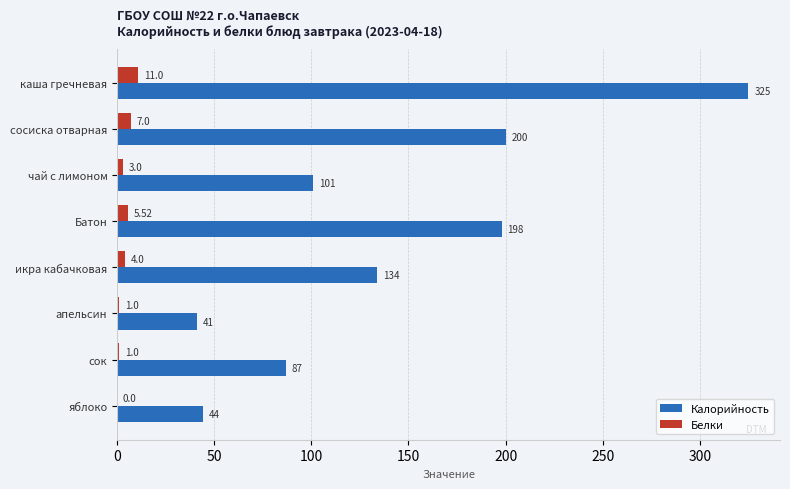

Where is Белки nearest to the value 5?

Батон